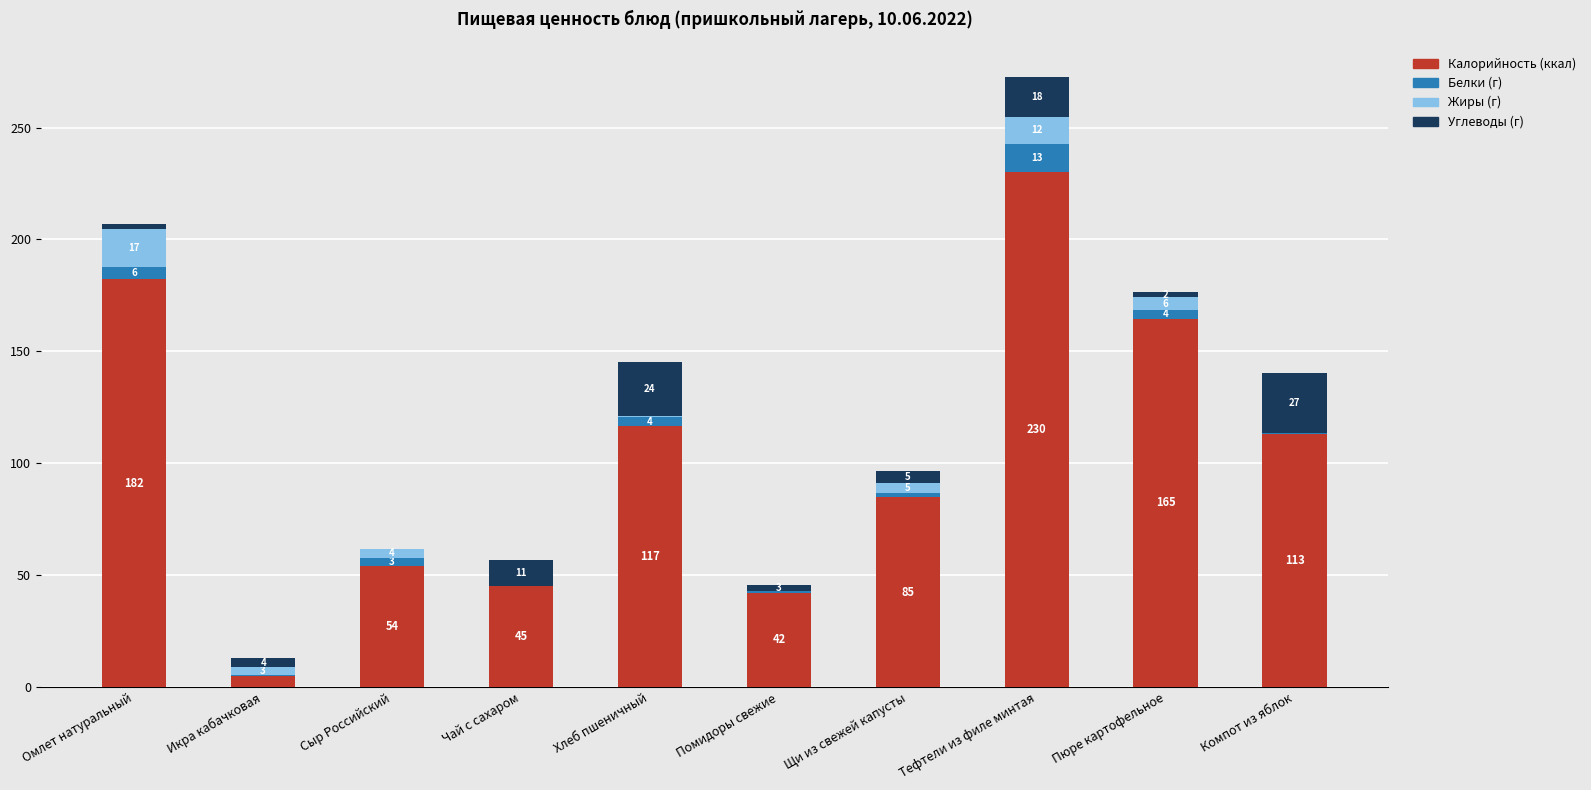

At which category is the sum across all series the highest?

Тефтели из филе минтая